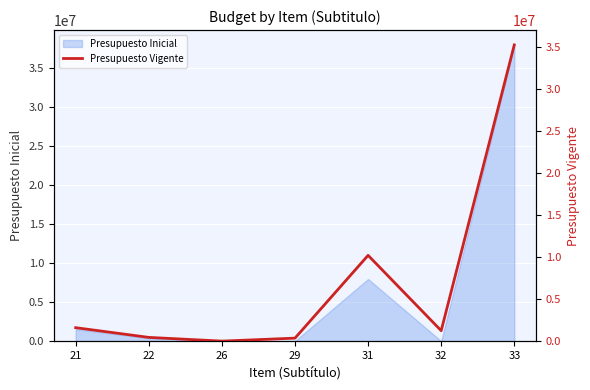

Where is the first local minimum?

26